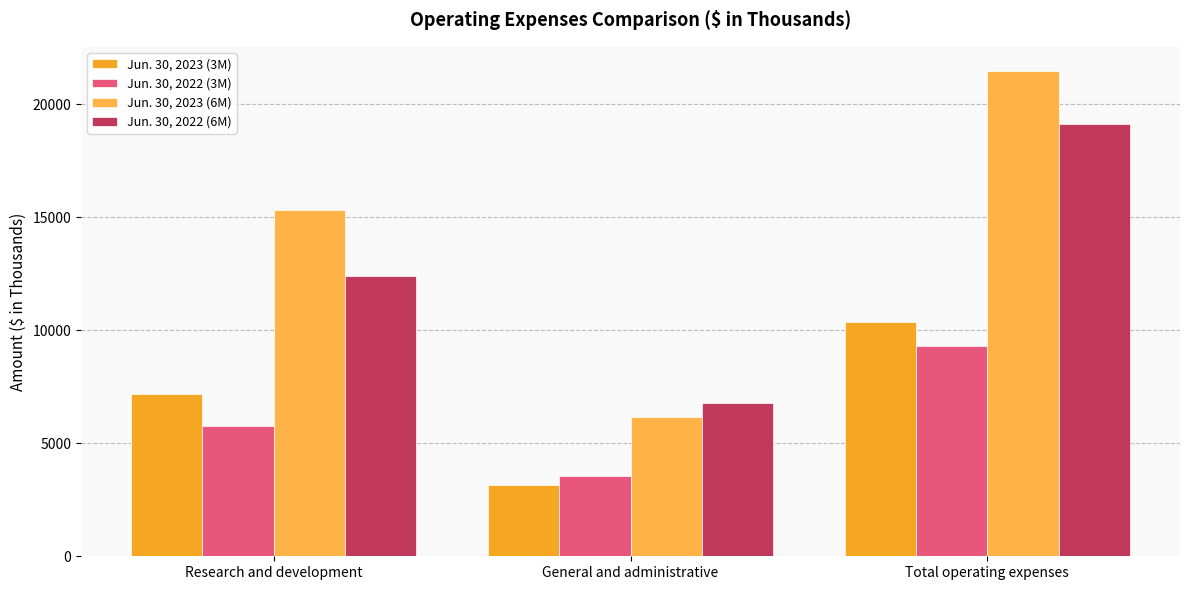

Reading left to right, list all the values displayed in this chart.

Jun. 30, 2023 (3M): 7201	3153	10354
Jun. 30, 2022 (3M): 5743	3540	9283
Jun. 30, 2023 (6M): 15314	6150	21464
Jun. 30, 2022 (6M): 12378	6764	19142